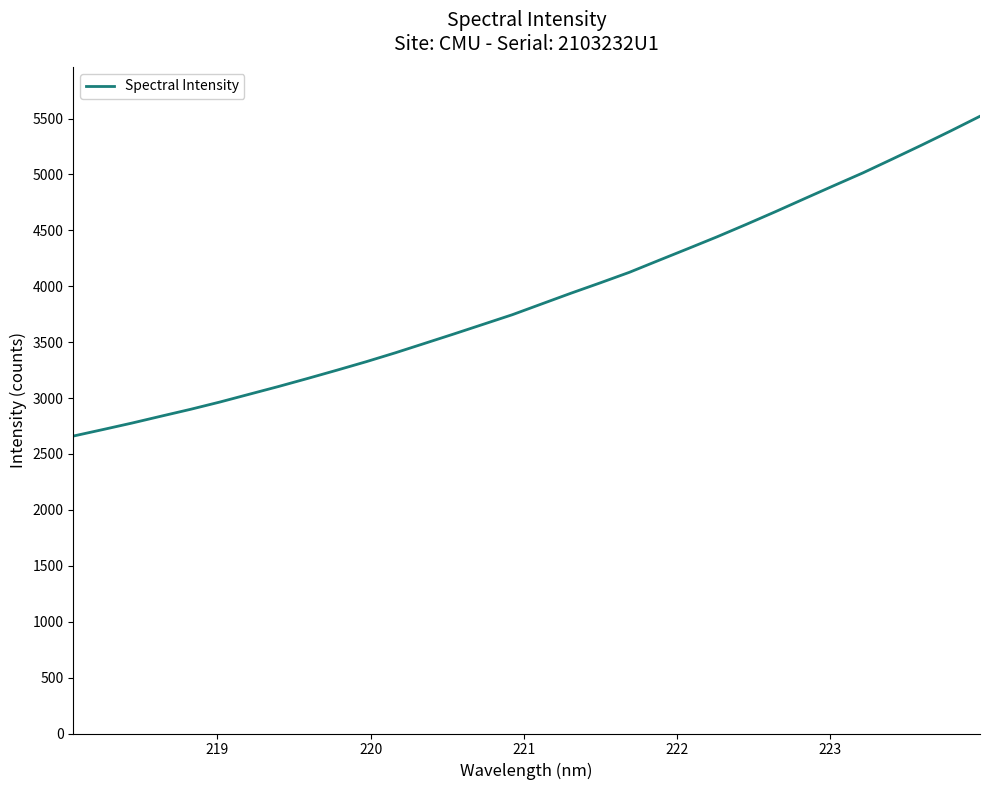

What is the greatest value displayed?

5520.6